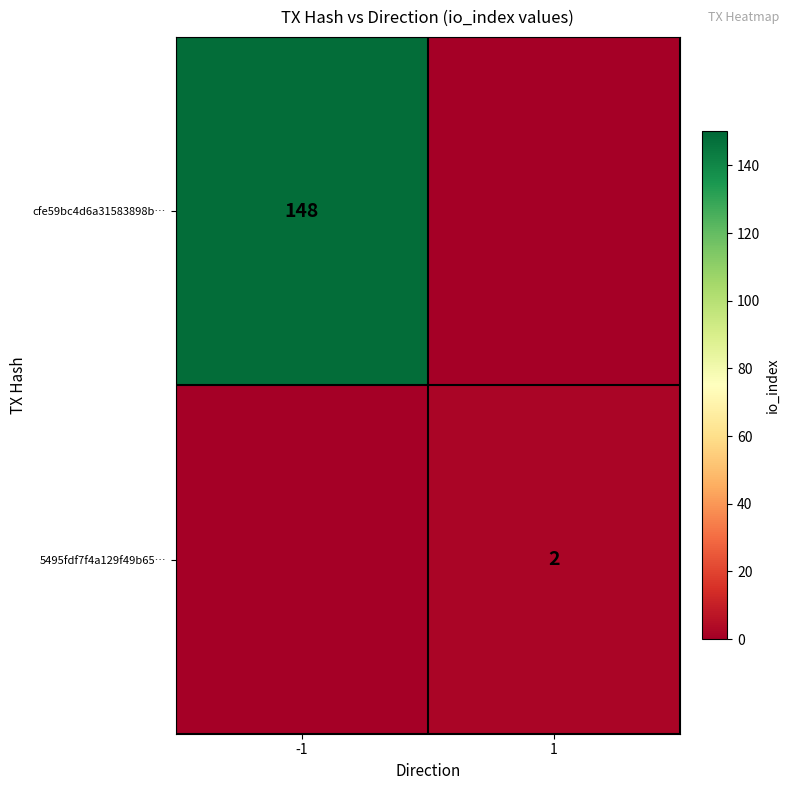

True or false: 5495fdf7f4a129f49b65… has a value of 2 at 1.

True